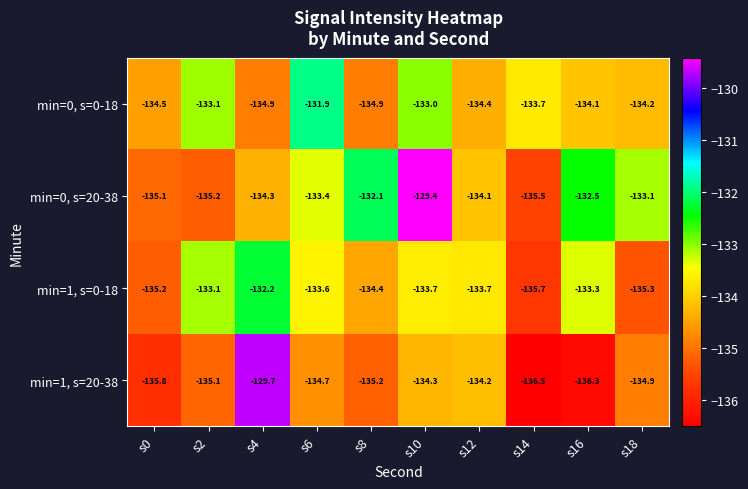

True or false: min=1, s=20-38 has a value of -239.5 at s16.

False